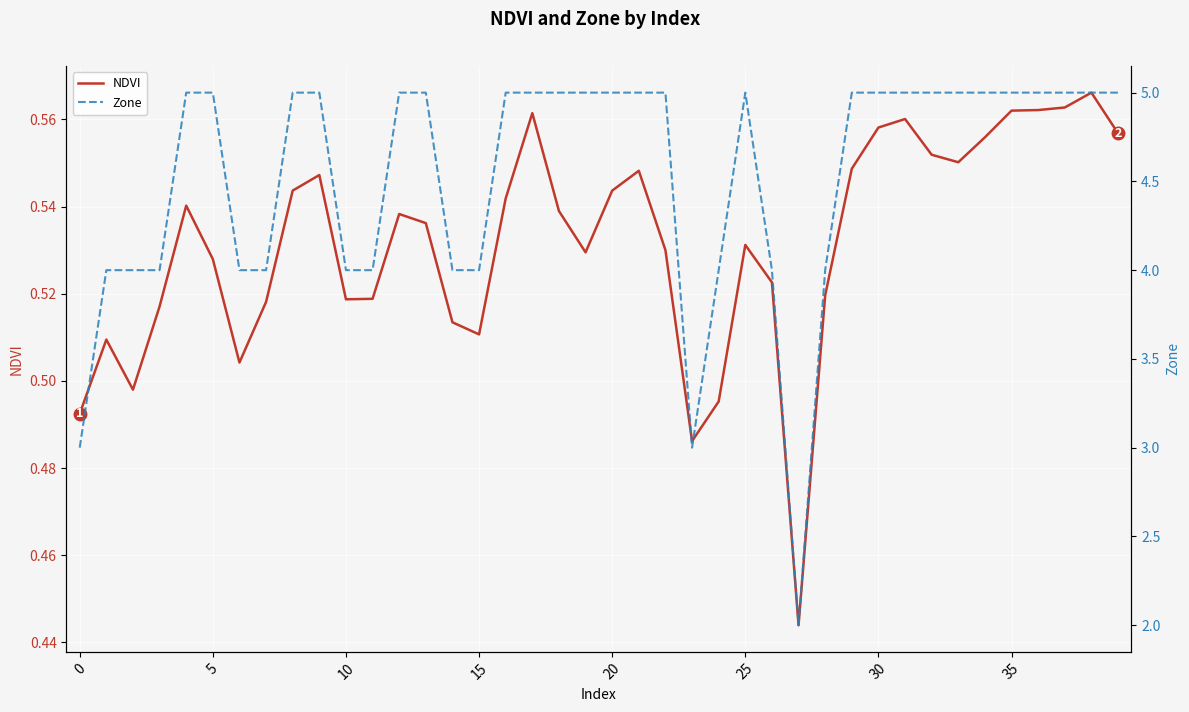

How many distinct data groups are displayed?

2